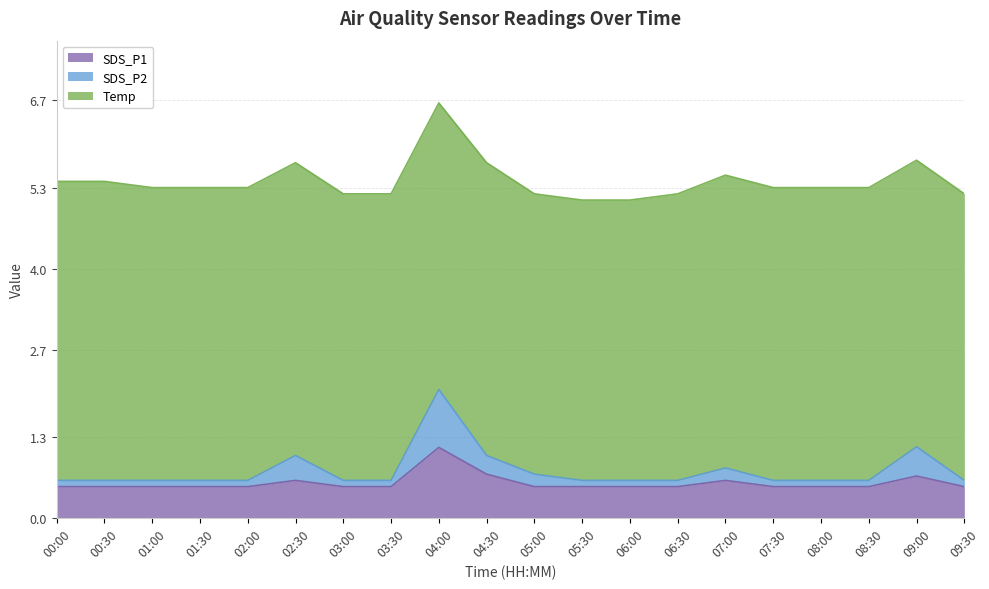

What is the difference between the maximum and minimum values in the SDS_P1 series?

0.6